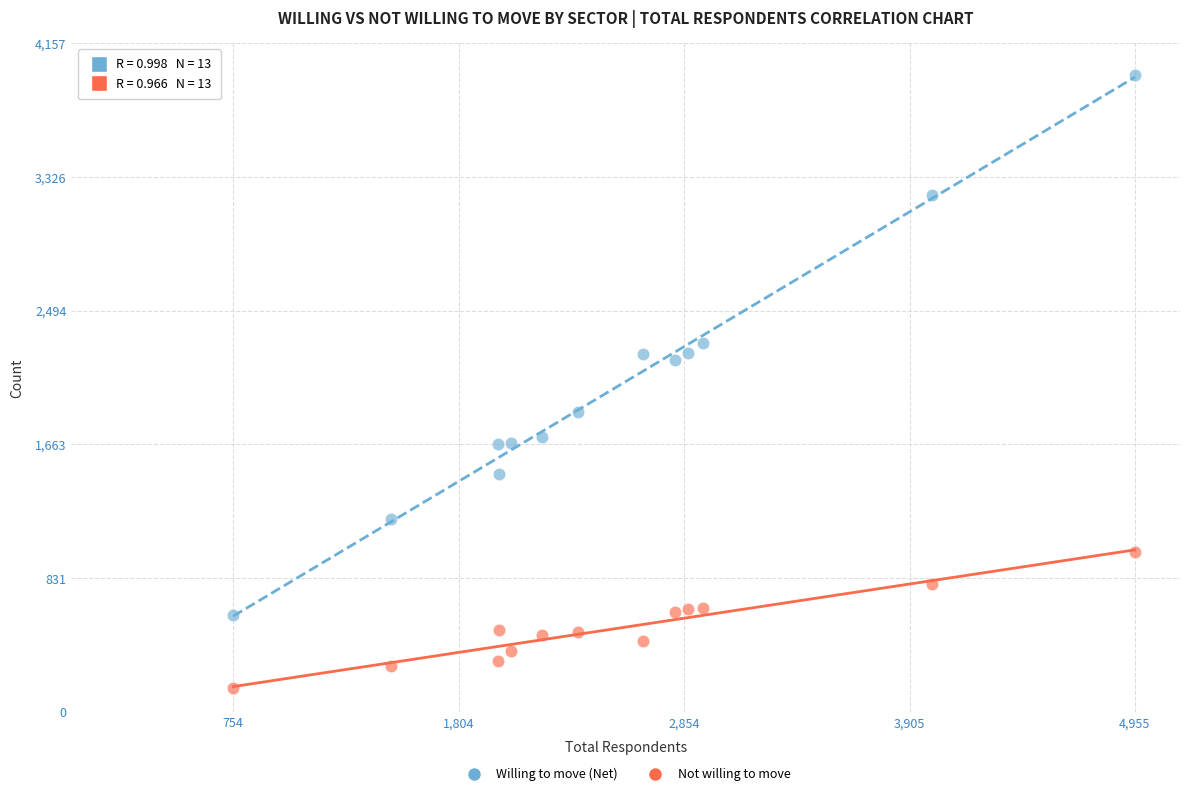

Which series reaches the maximum Y coordinate?

Willing to move (Net)